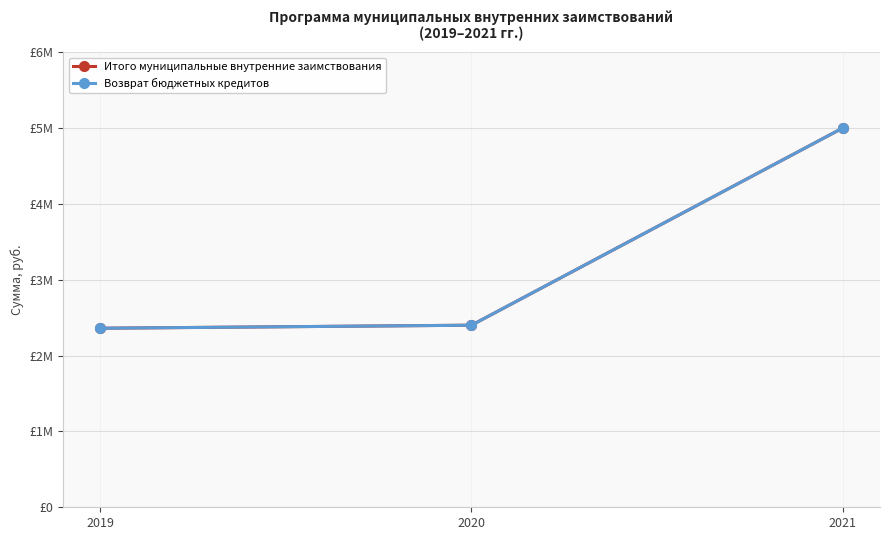

Rank the series by their maximum value, from lowest to highest.

Итого муниципальные внутренние заимствования, Возврат бюджетных кредитов